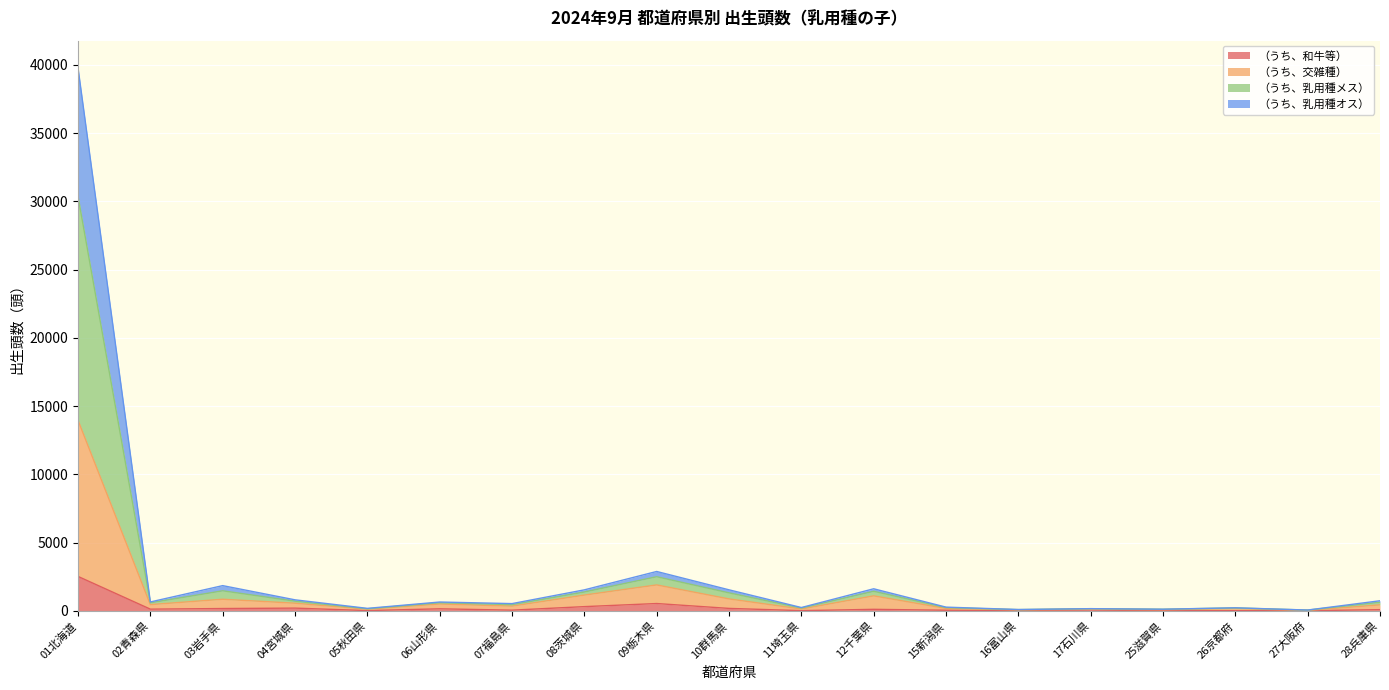

Count the number of categories in the chart.

19